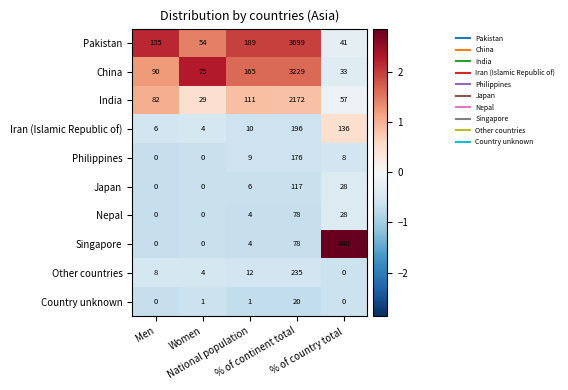

At which category is the sum across all series the highest?

% of continent total